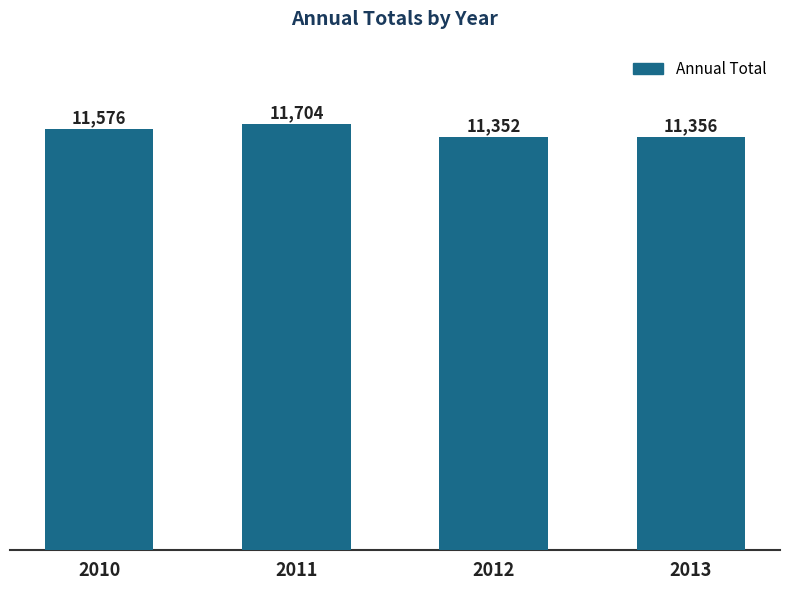

Is it true that the value at 2012 is 11352?

True